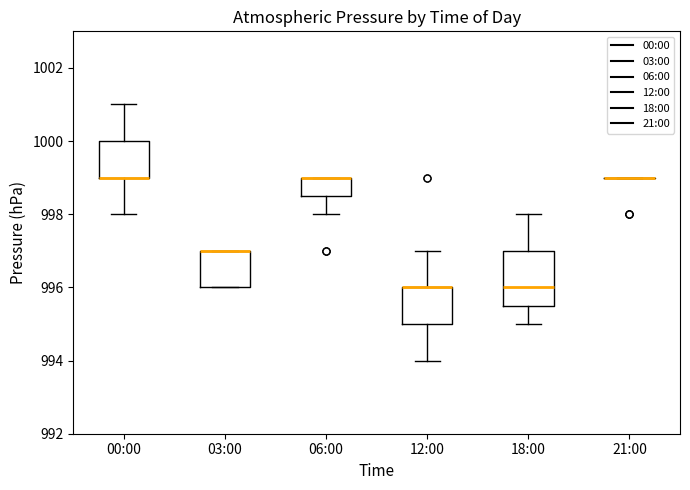

Reading left to right, read every box against the y-axis: the position of its median line, the range the box covers, and the ends of its whiskers. The values are not printed on the chart, so give them approximately, as read against the axis.

00:00: median 999.0 (drawn on the box's lower edge), box 999.0 to 1000.0, whiskers 998.0 to 1001.0
03:00: median 997.0 (drawn on the box's upper edge), box 996.0 to 997.0, whiskers 996.0 to 997.0
06:00: median 999.0 (drawn on the box's upper edge), box 998.6 to 999.0, whiskers 998.0 to 999.0
12:00: median 996.0 (drawn on the box's upper edge), box 995.0 to 996.0, whiskers 994.0 to 997.0
18:00: median 996.0, box 995.6 to 997.0, whiskers 995.0 to 998.0
21:00: box collapsed to a line at 999.0, whiskers 999.0 to 999.0